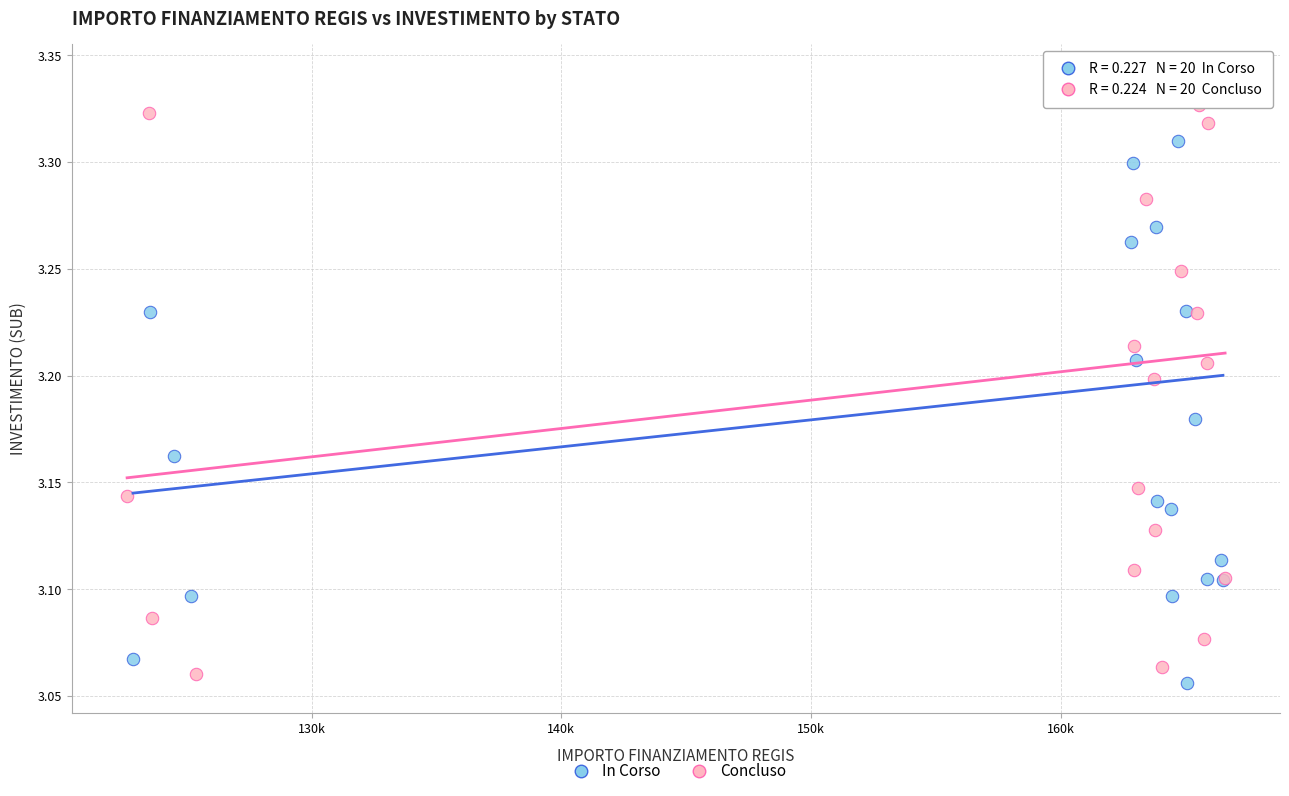

Which series has the widest spread of Y values?

In Corso